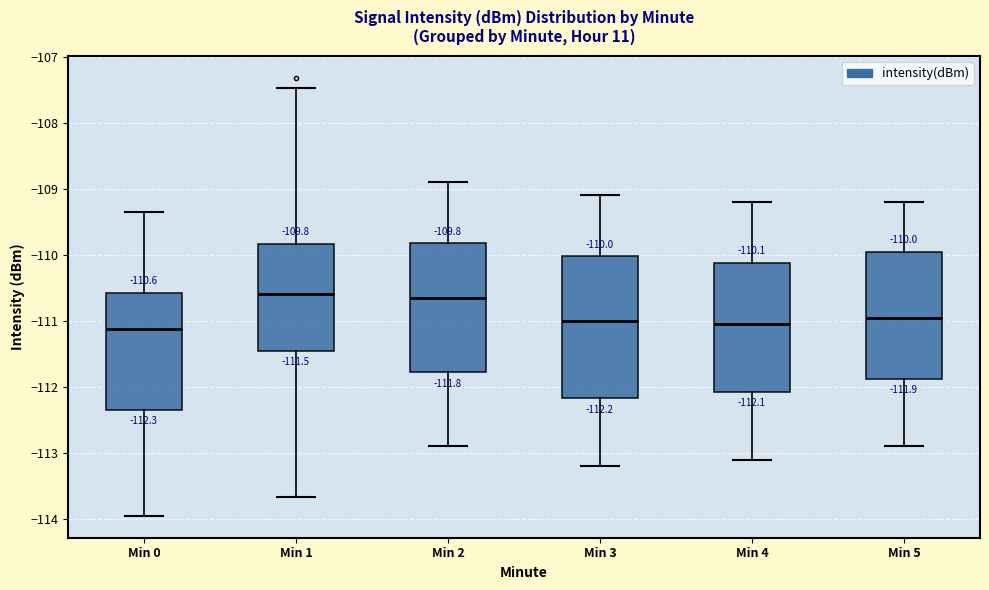

Comparing the boxes themselves (not the whiskers), which one is the tallest?

Min 3